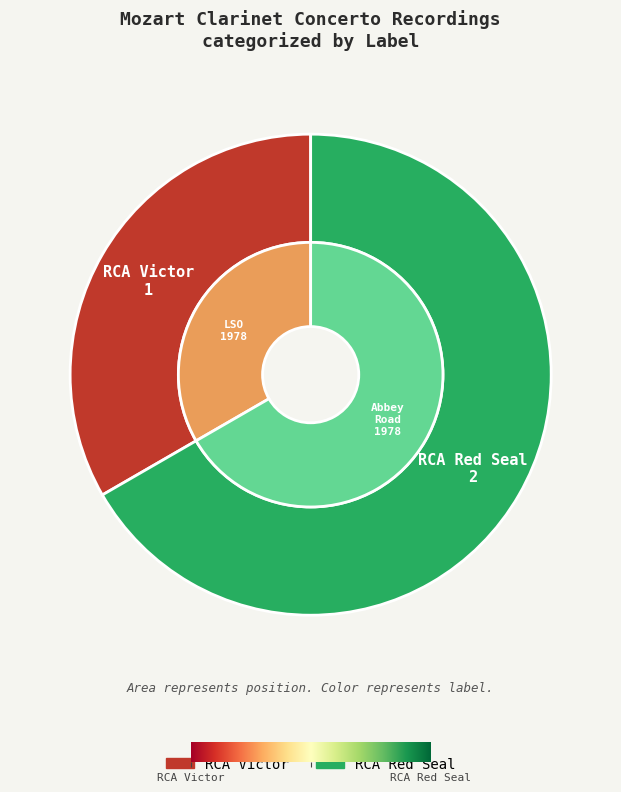

Does RCA Victor account for over 50% of the chart?

No